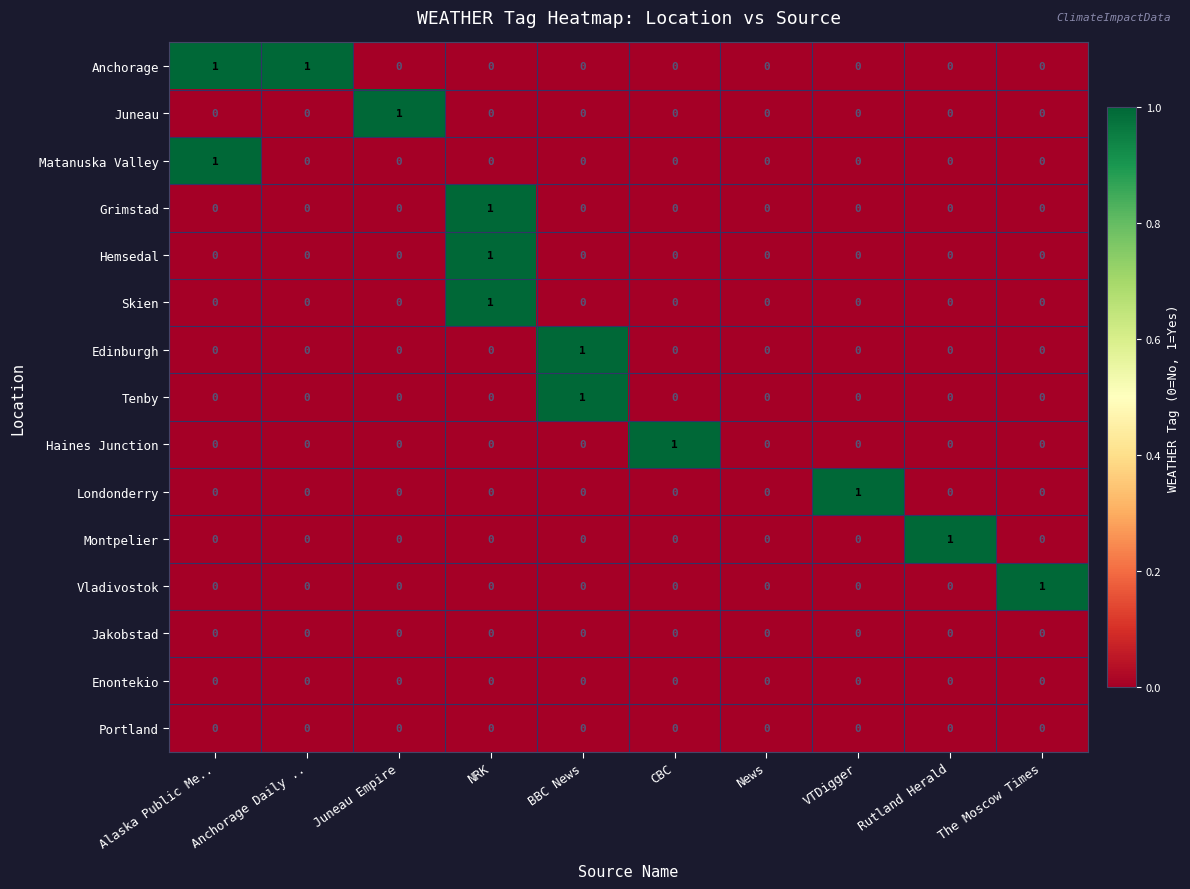

At which category is the sum across all series the highest?

NRK